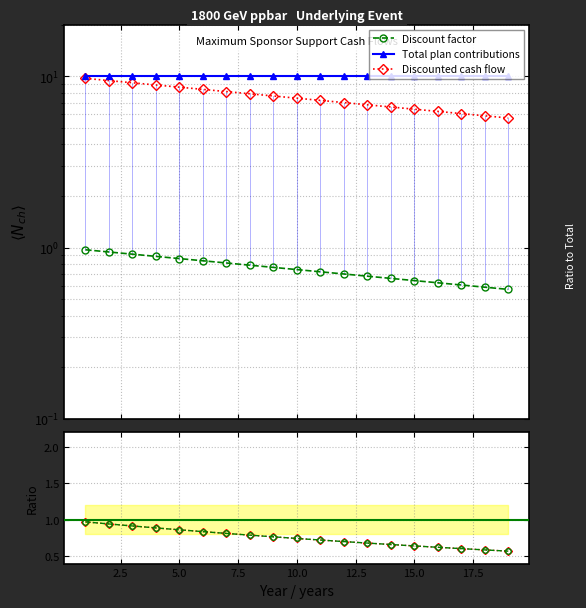

Reading left to right, extract all data points from this chart.

Discount factor: 1.0	0.9	0.9	0.9	0.9	0.8	0.8	0.8	0.8	0.7	0.7	0.7	0.7	0.7	0.6	0.6	0.6	0.6	0.6
Total plan contributions: 10.0	10.0	10.0	10.0	10.0	10.0	10.0	10.0	10.0	10.0	10.0	10.0	10.0	10.0	10.0	10.0	10.0	10.0	10.0
Discounted cash flow: 9.7	9.4	9.2	8.9	8.6	8.4	8.1	7.9	7.7	7.4	7.2	7.0	6.8	6.6	6.4	6.2	6.1	5.9	5.7
Discounted CF / Total: 1.0	0.9	0.9	0.9	0.9	0.8	0.8	0.8	0.8	0.7	0.7	0.7	0.7	0.7	0.6	0.6	0.6	0.6	0.6
Discount factor / 1: 1.0	0.9	0.9	0.9	0.9	0.8	0.8	0.8	0.8	0.7	0.7	0.7	0.7	0.7	0.6	0.6	0.6	0.6	0.6